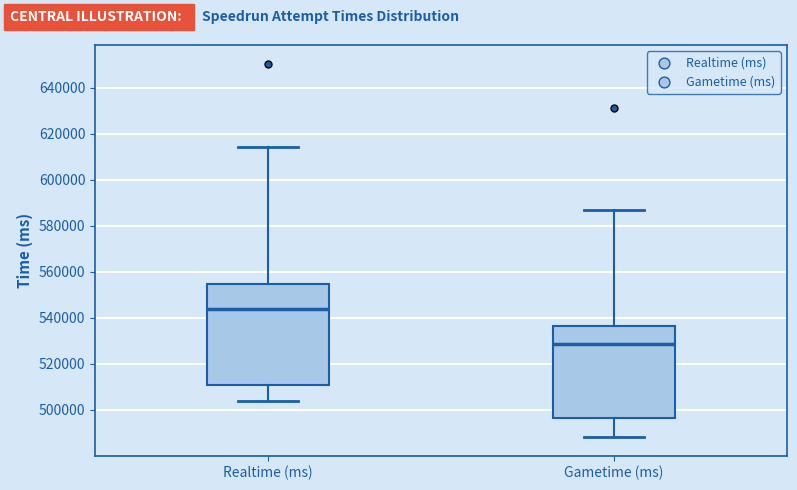

Which box has the highest median line?

Realtime (ms)